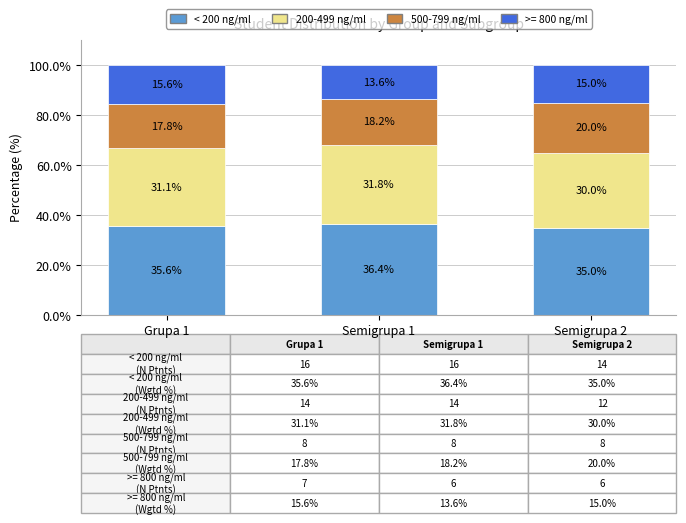

What is the sum of the < 200 ng/ml values at Grupa 1 and Semigrupa 2?

70.6